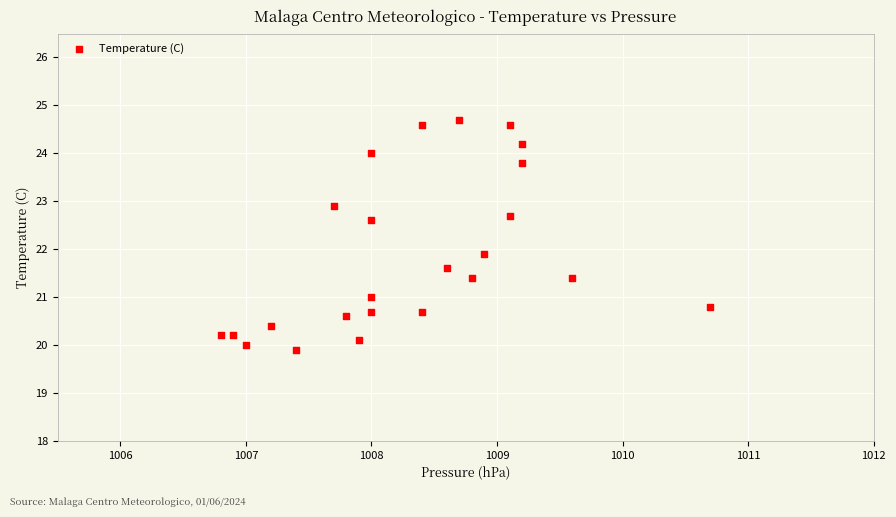

What Y value in the scatter plot is closest to 22?

21.9